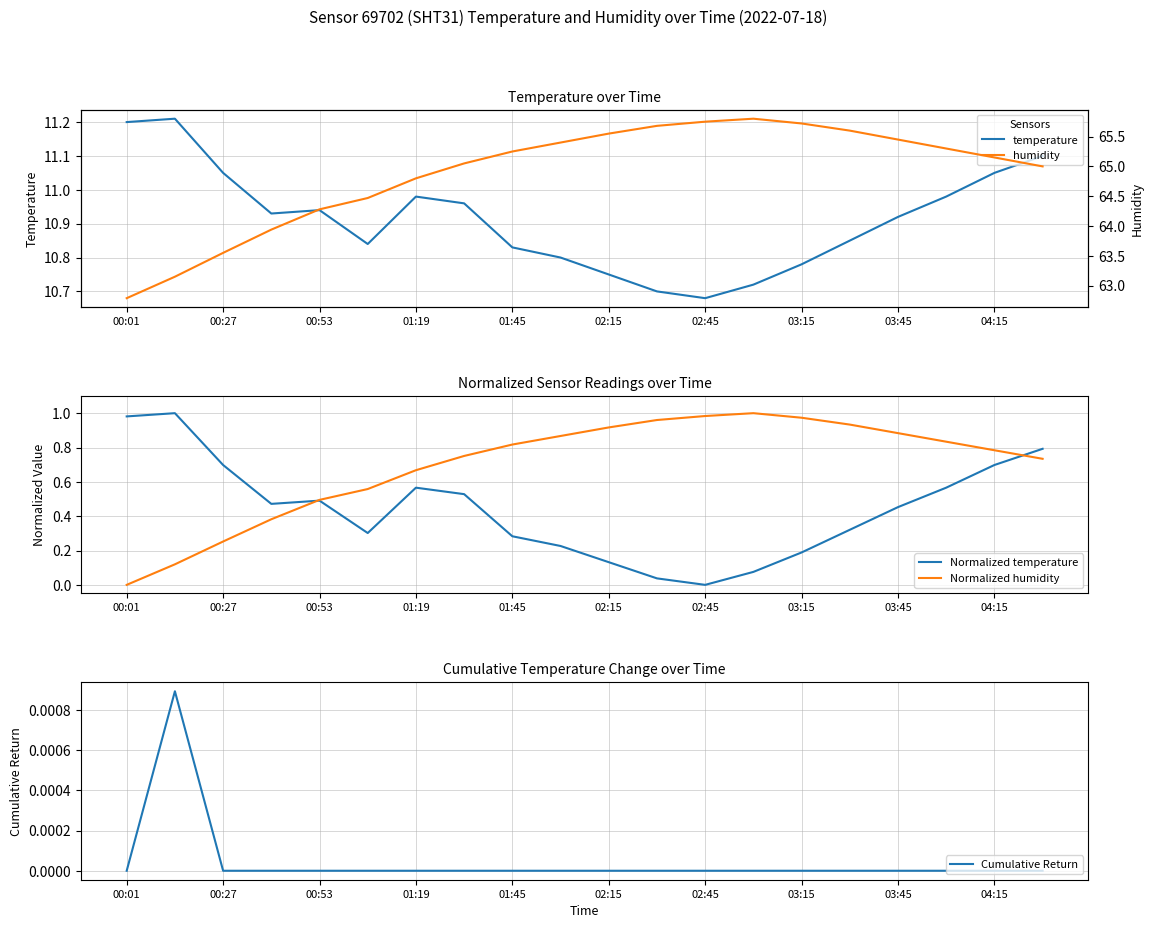

What is the maximum value for humidity?

65.8